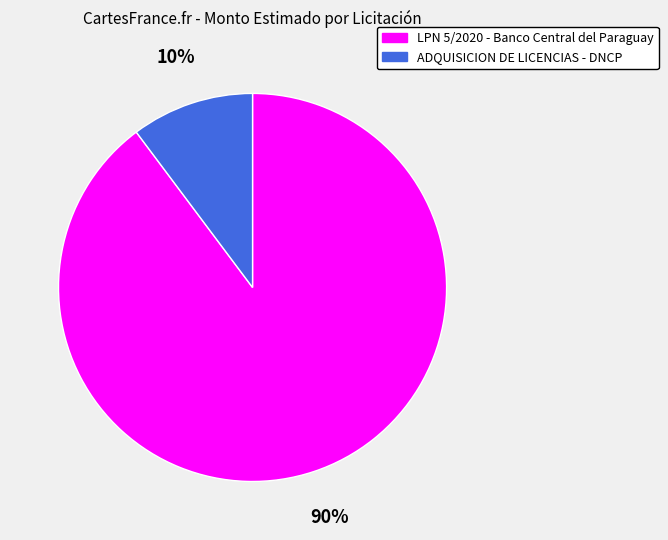

Count the number of slices in the pie.

2